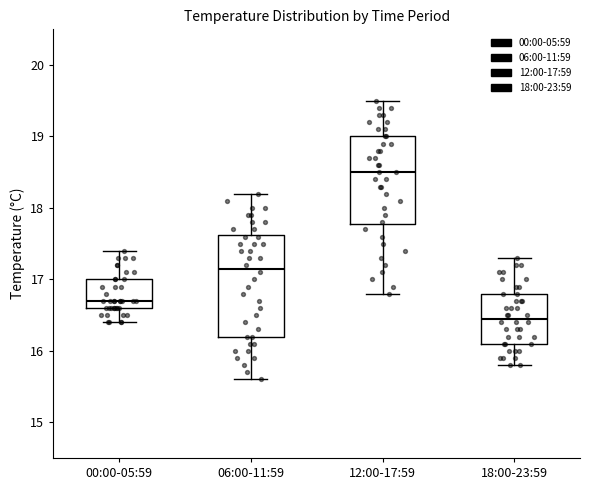

Where is the upper edge of the box for 00:00-05:59 on the y-axis? The values are not printed on the chart, so give them approximately, as read against the axis.

17.0